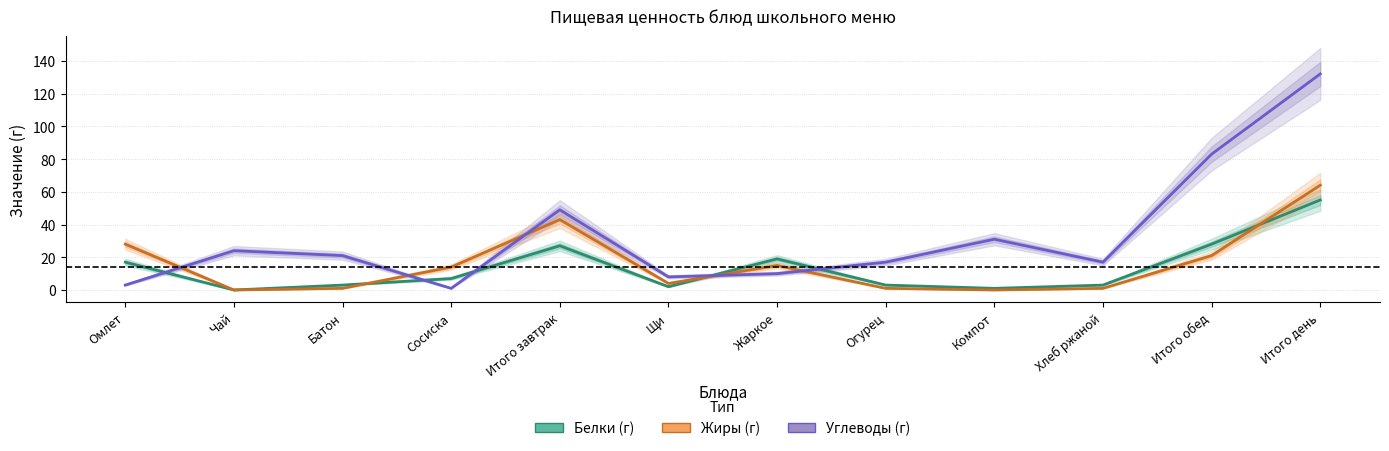

Where does the Жиры (г) series first go above 14?

Омлет